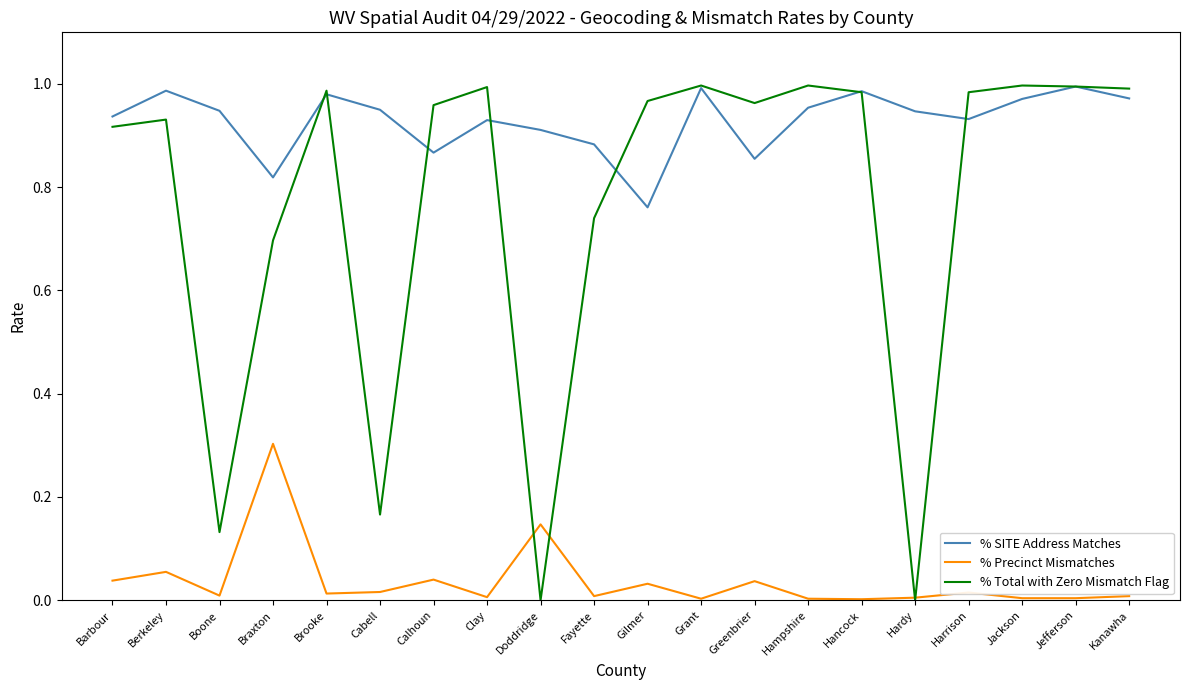

List the series in order of their overall mean, lowest first.

% Precinct Mismatches, % Total with Zero Mismatch Flag, % SITE Address Matches